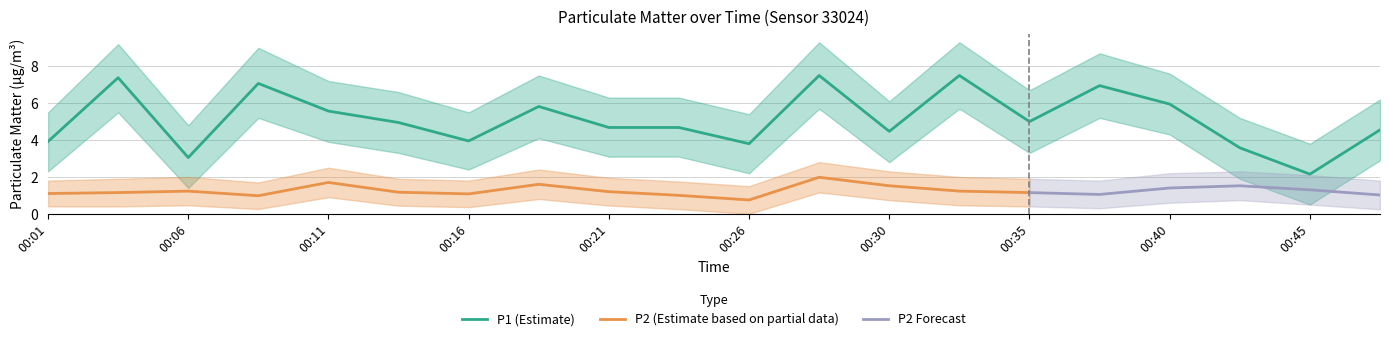

How many values in the P1_upper series are below 6?

6